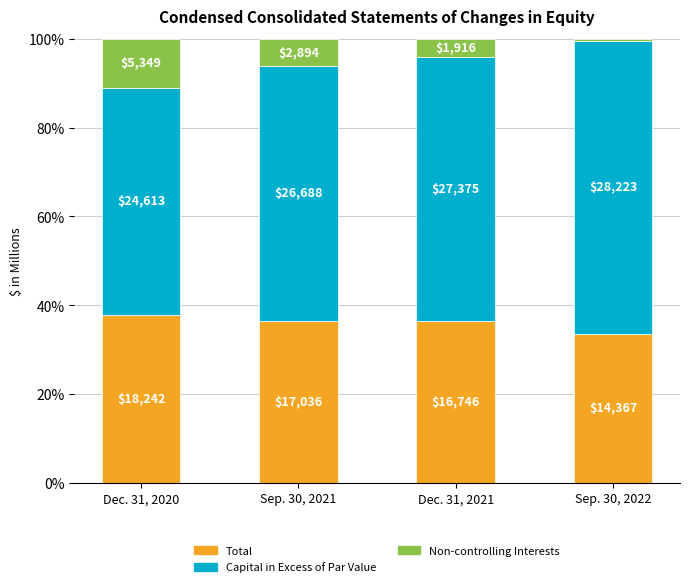

Does the chart contain stacked bars?

Yes